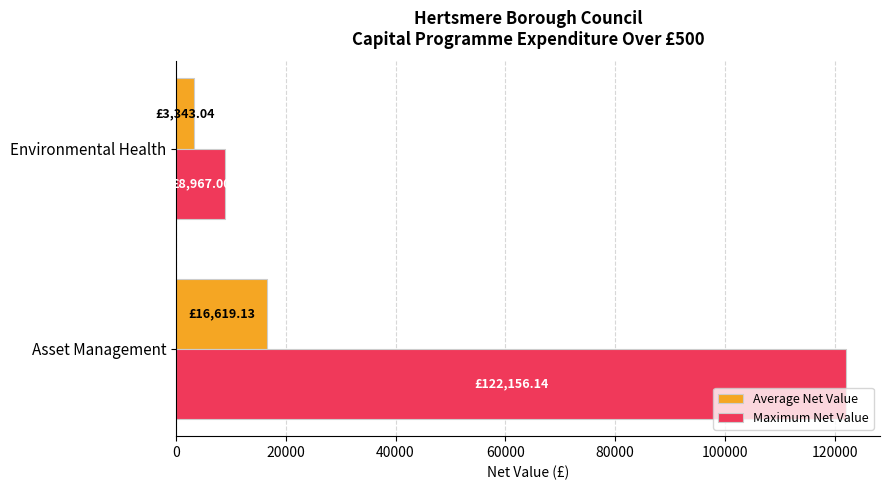

Which label corresponds to the largest value in the chart?

Asset Management